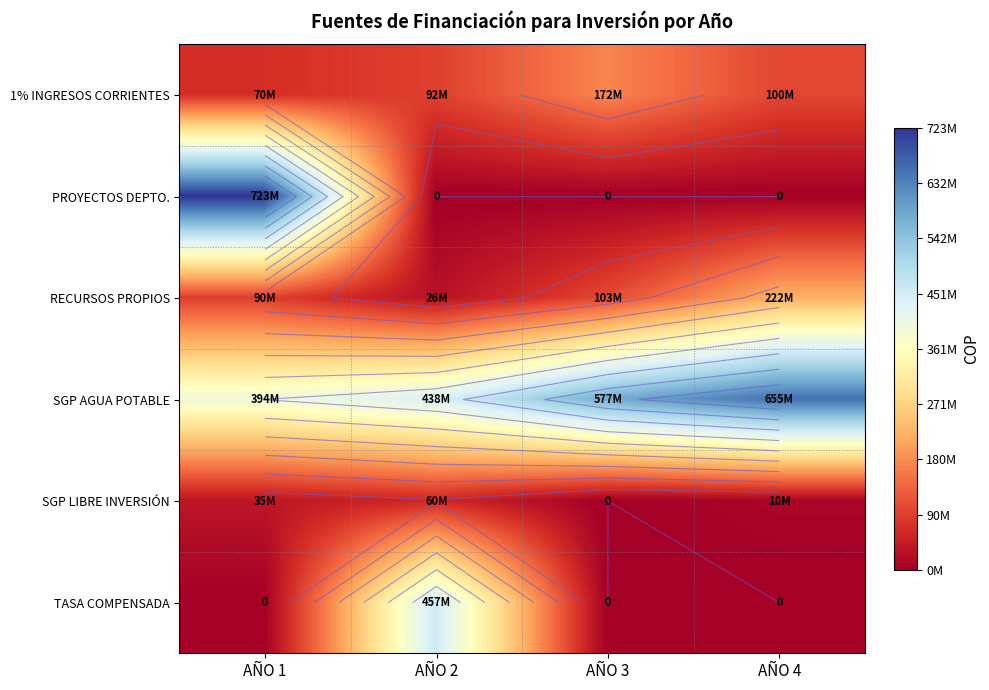

List the series in order of their peak value, lowest first.

SGP LIBRE INVERSIÓN, 1% INGRESOS CORRIENTES, RECURSOS PROPIOS, TASA COMPENSADA, SGP AGUA POTABLE, PROYECTOS DEPTO.